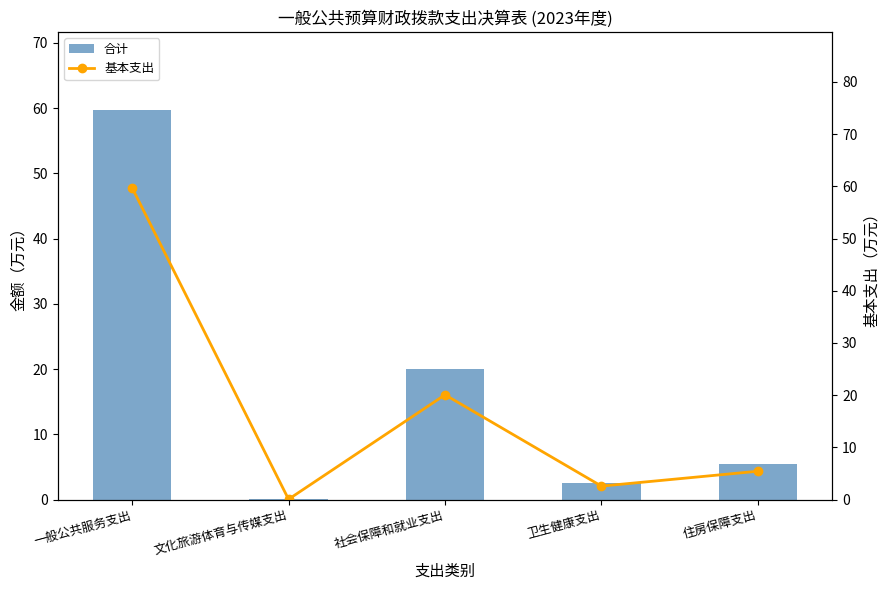

How many values in the 合计 series are below 5?

2